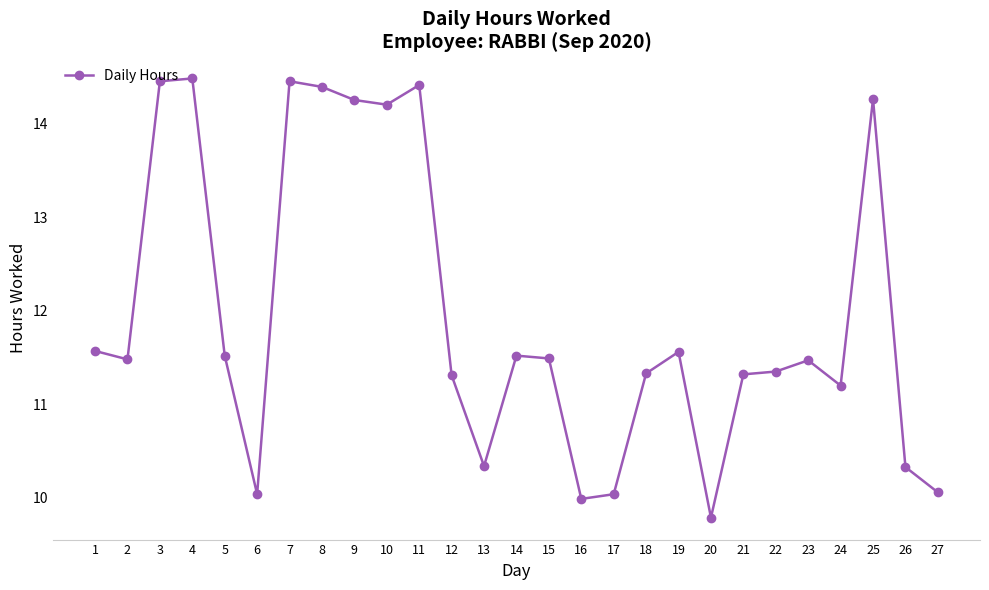

What is the ratio of the value at 1 to the value at 11?

0.8